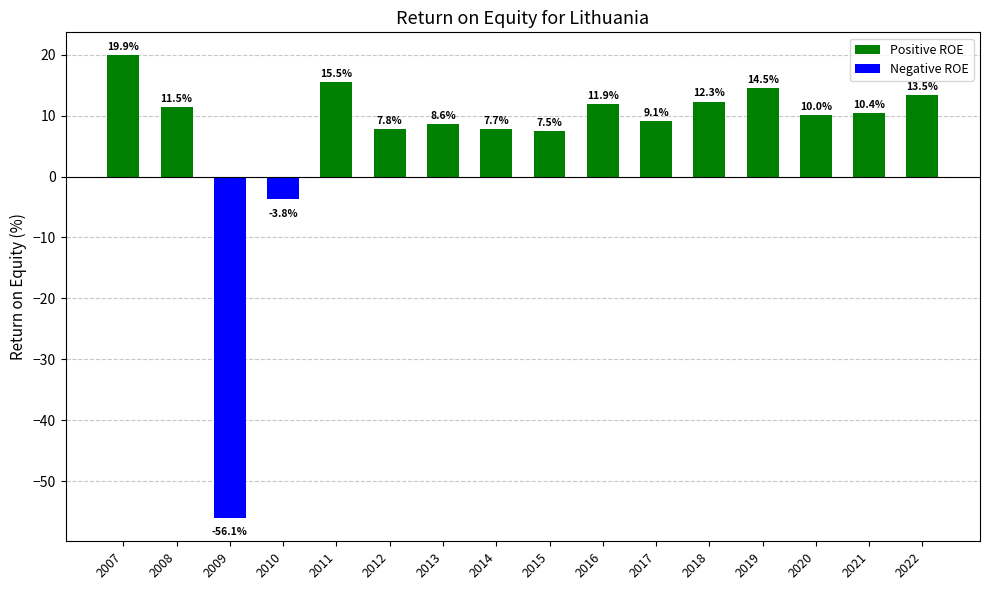

How many values are above zero?

14